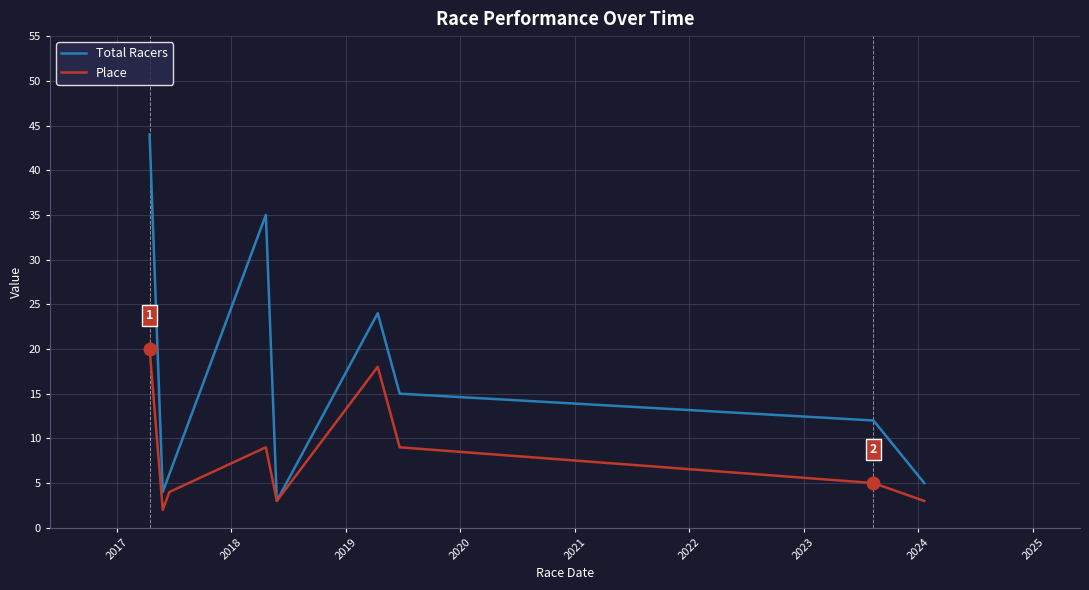

Which series has the largest range (max minus min)?

Total Racers